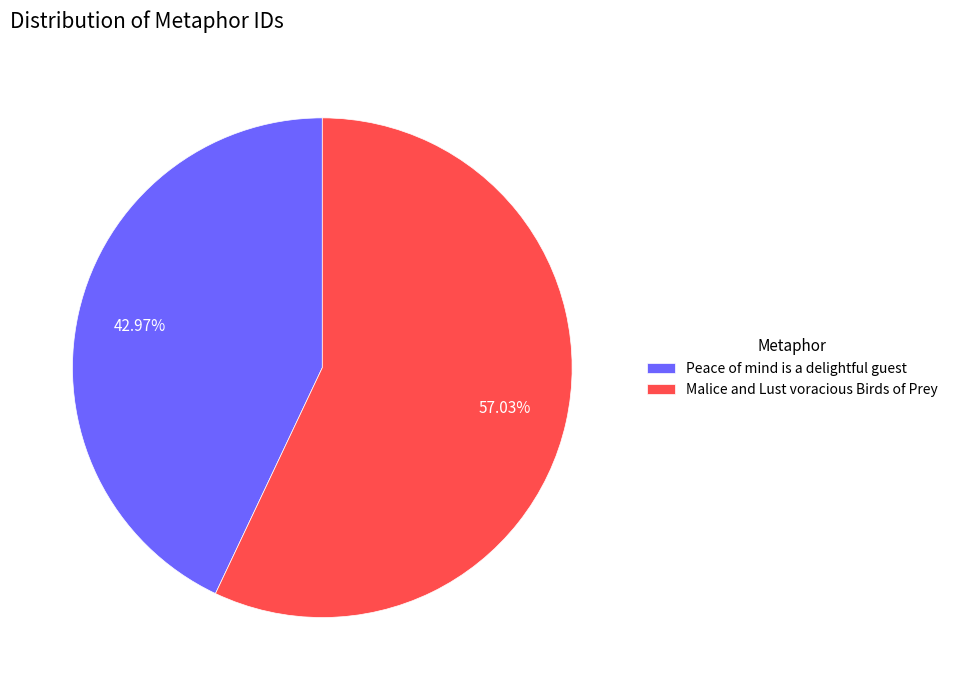

Approximately how many times larger is the value at Malice and Lust voracious Birds of Prey compared to Peace of mind is a delightful guest?

1.3